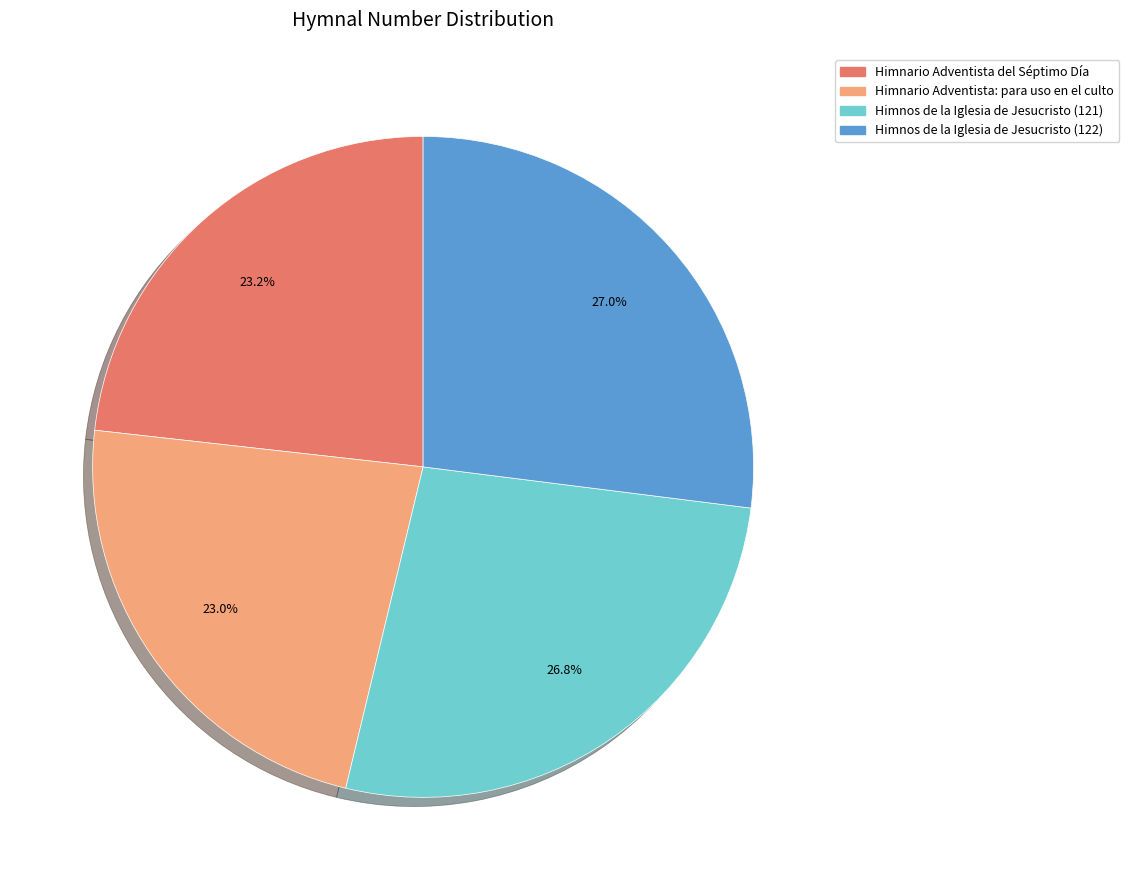

Count the number of slices in the pie.

4